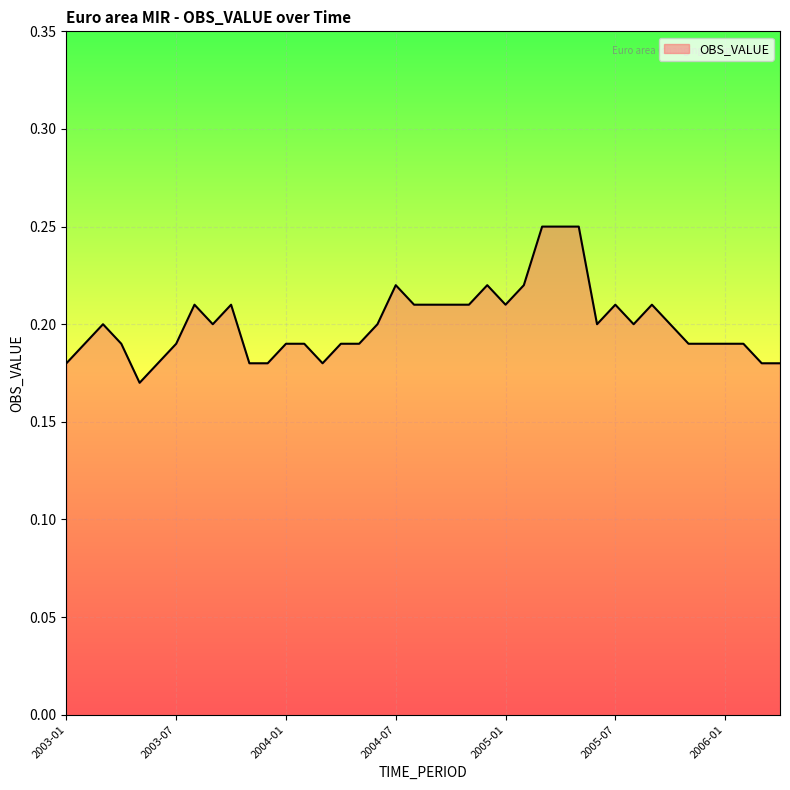

Is this an area chart (filled region under the line)?

Yes